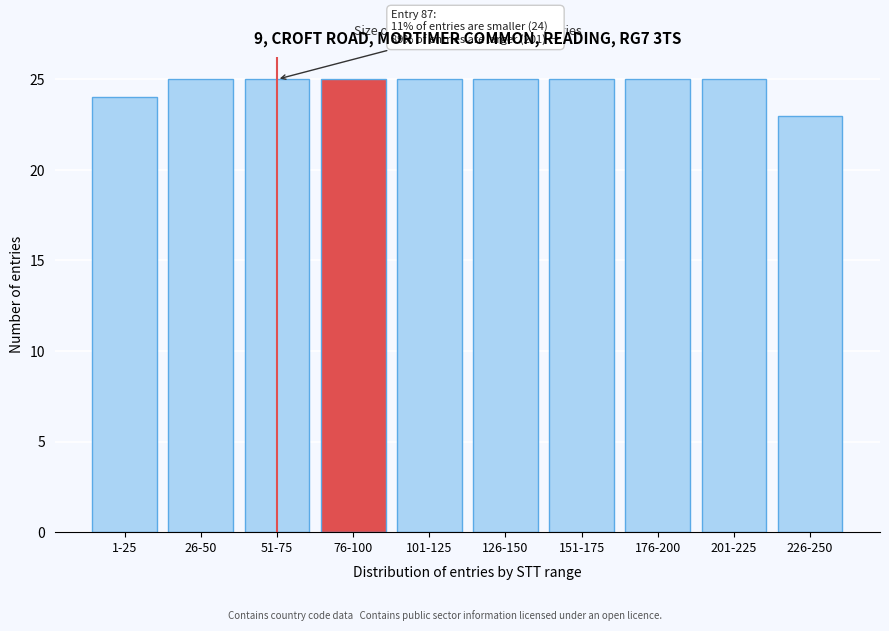

Reading left to right, what are all the values shown in this chart?

24	25	25	25	25	25	25	25	25	23